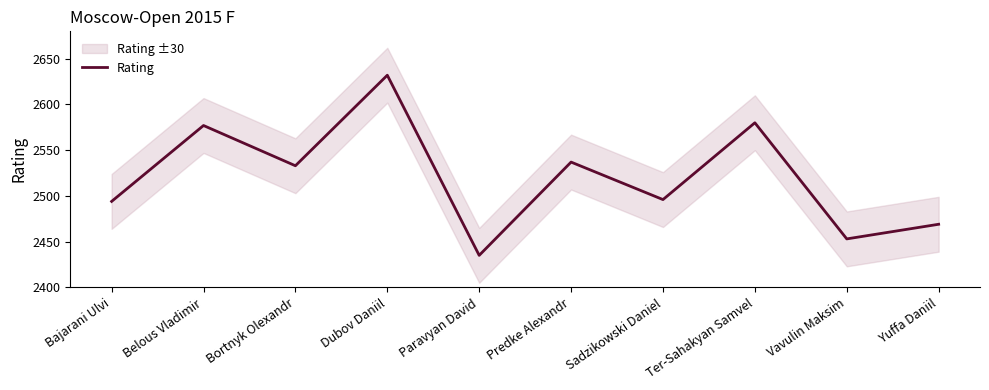

What is the sum of all values?

25206